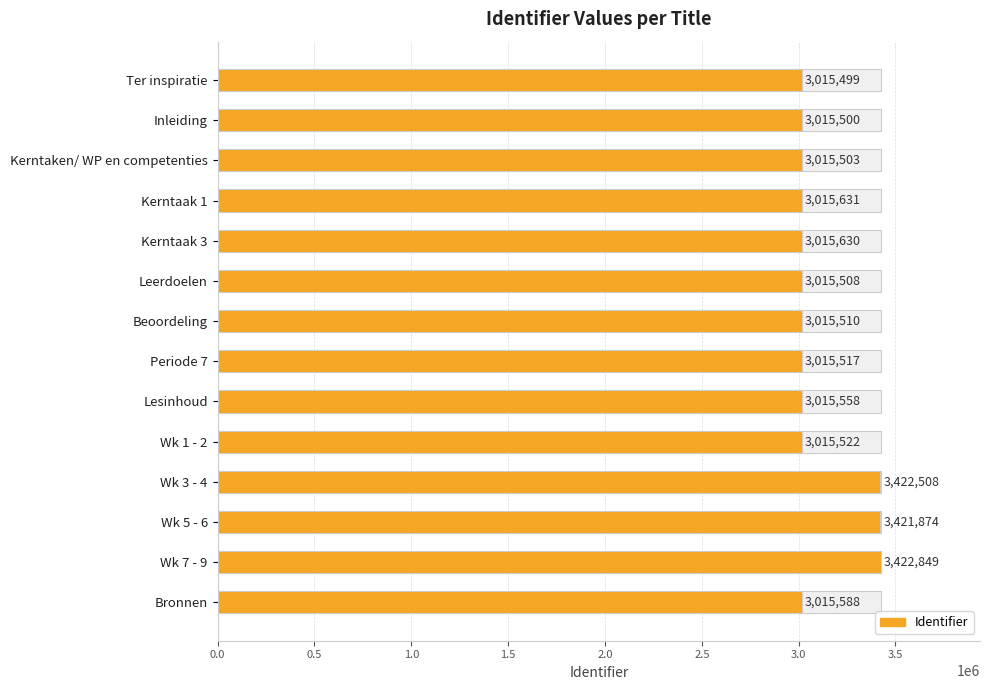

Count the number of data series in this chart.

1